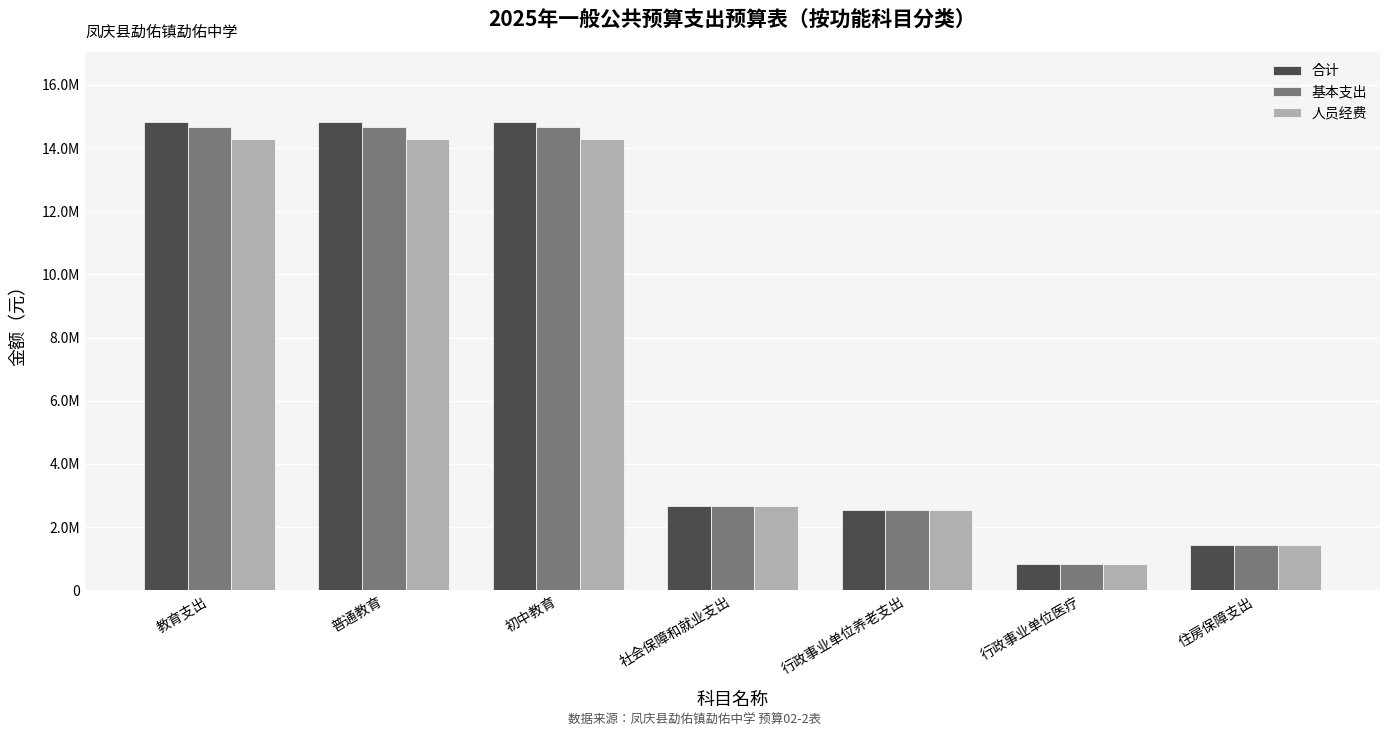

Between 教育支出 and 初中教育, which series saw the biggest shift?

合计